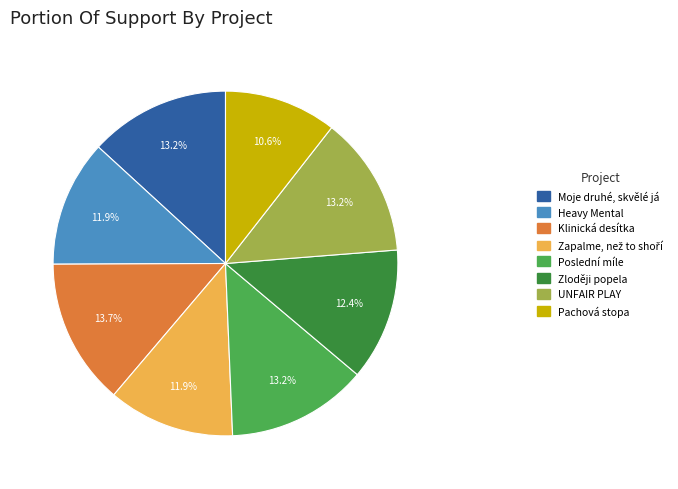

The Heavy Mental slice represents 1% of the pie. True or false?

False